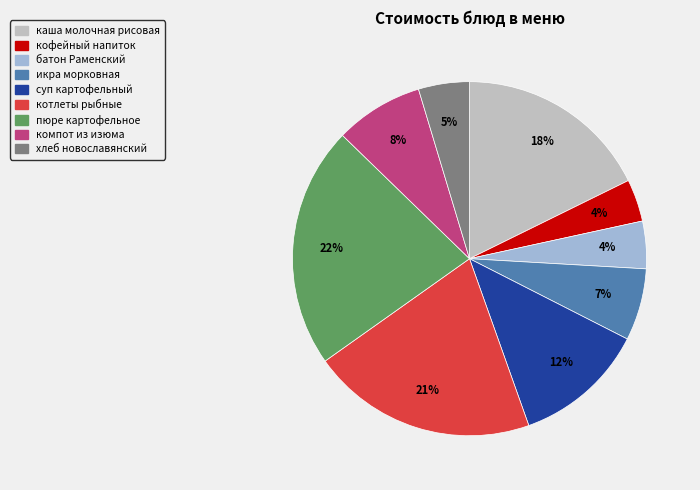

True or false: суп картофельный accounts for 20% of the total.

False